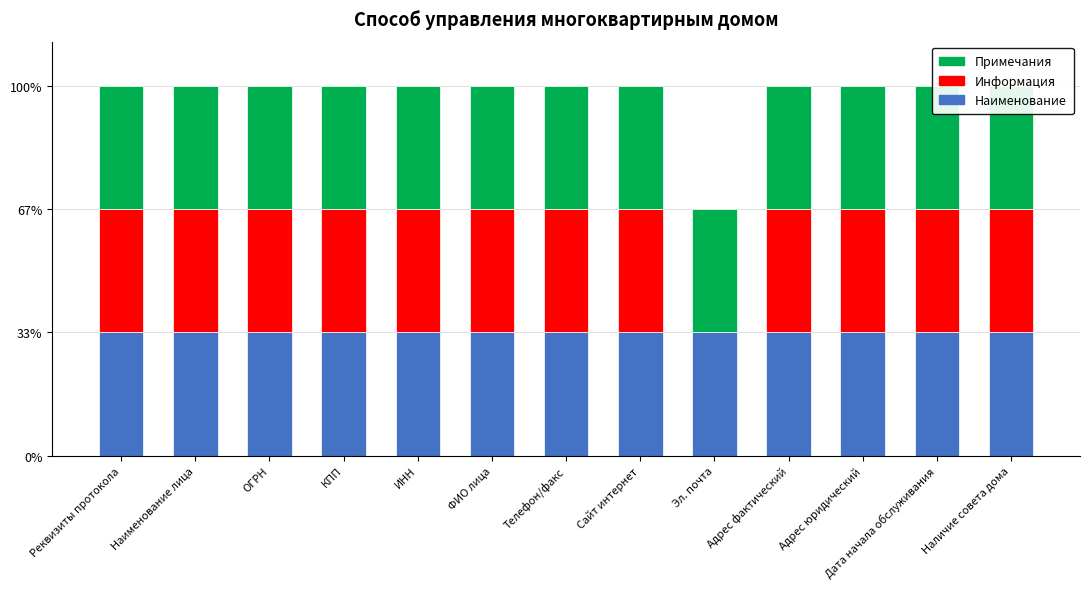

What is the total value across all series at Адрес юридический?

3